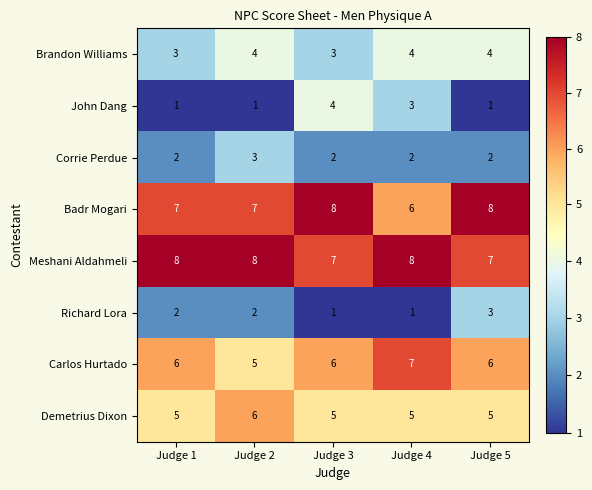

At Judge 3, list the series in order from largest to smallest.

Badr Mogari, Meshani Aldahmeli, Carlos Hurtado, Demetrius Dixon, John Dang, Brandon Williams, Corrie Perdue, Richard Lora